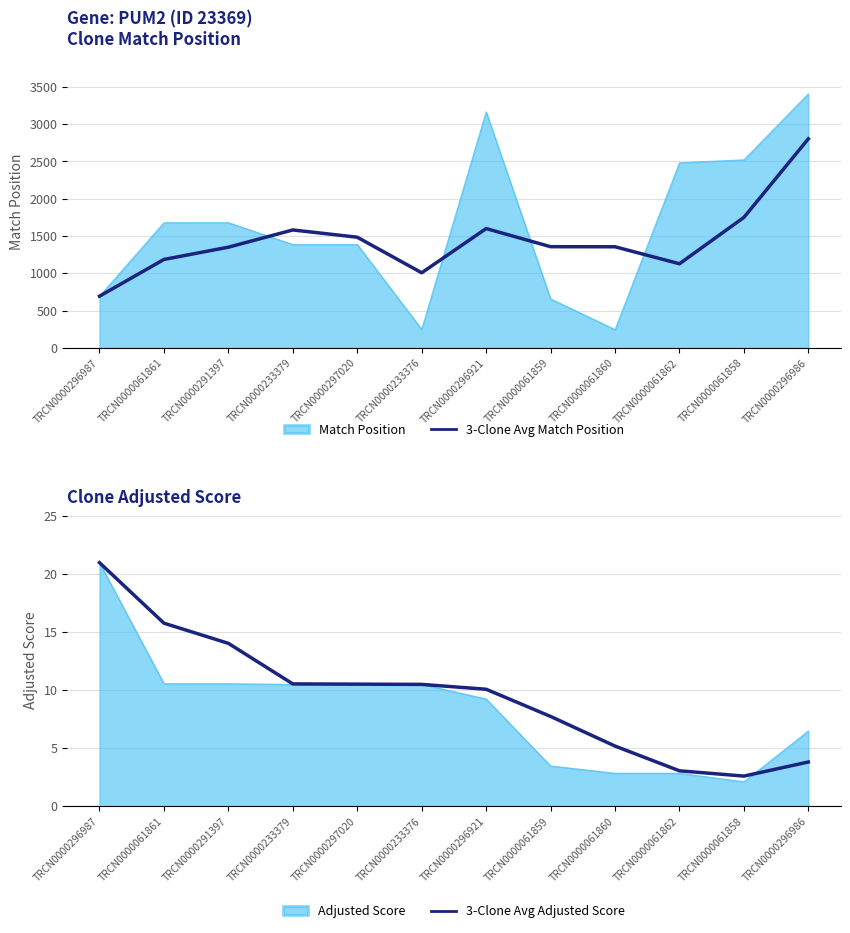

Rank the categories by 3-Clone Avg Match Position value from highest to lowest.

TRCN0000296986, TRCN0000061858, TRCN0000296921, TRCN0000233379, TRCN0000297020, TRCN0000061859, TRCN0000061860, TRCN0000291397, TRCN0000061861, TRCN0000061862, TRCN0000233376, TRCN0000296987